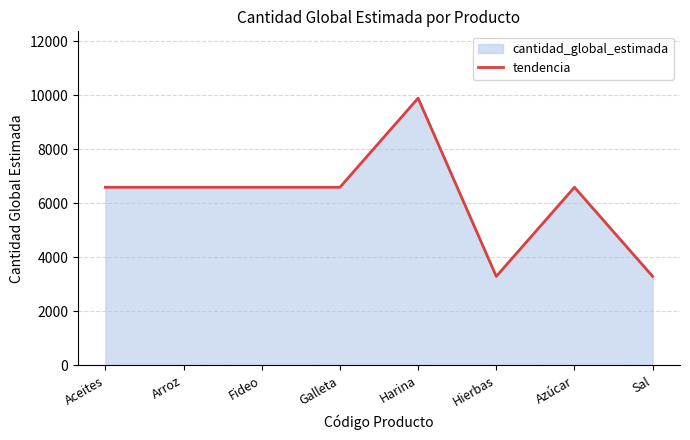

What is the label of the 2nd point from the right?

Azúcar